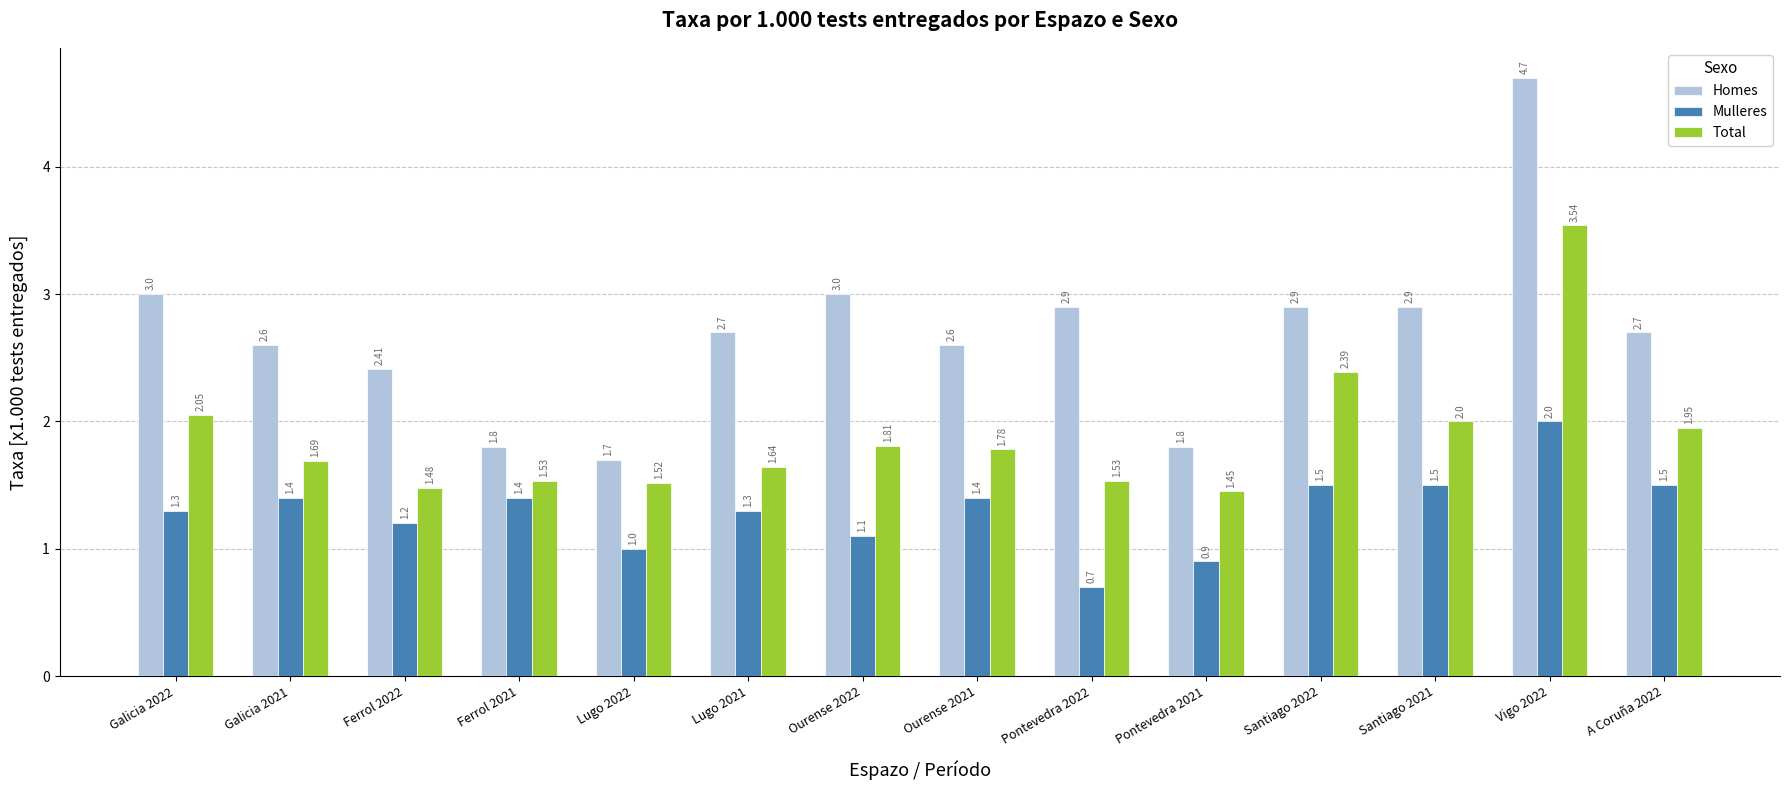

How many distinct data groups are displayed?

3